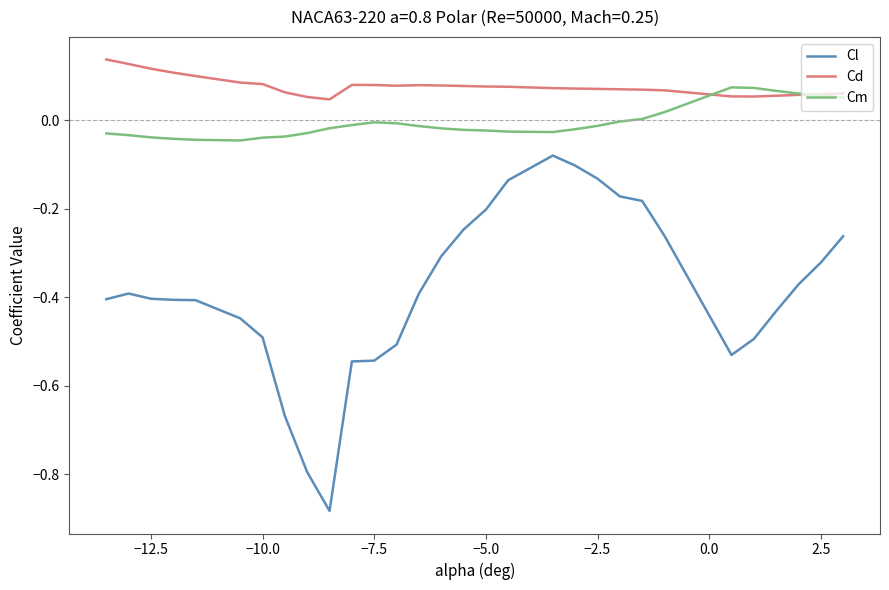

Does the chart display data point markers on the line(s)?

No